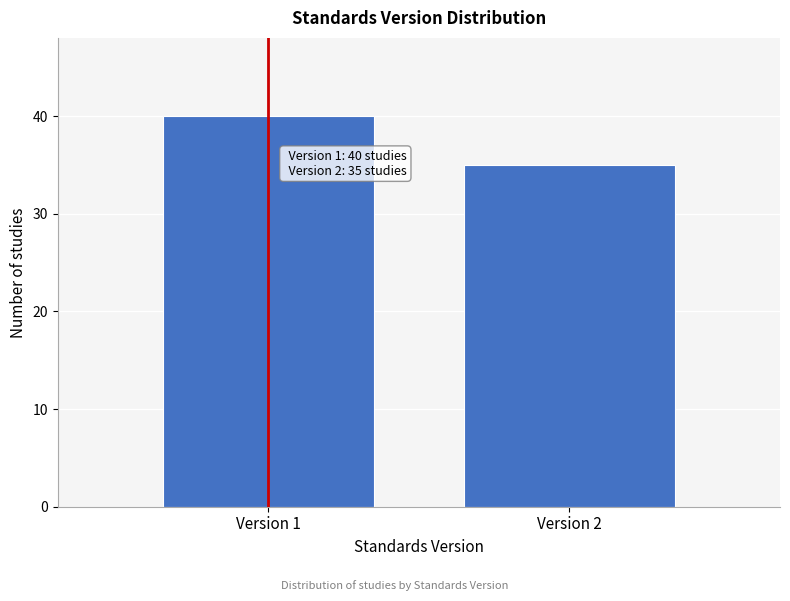

Reading right to left, what are all the values shown in this chart?

35	40